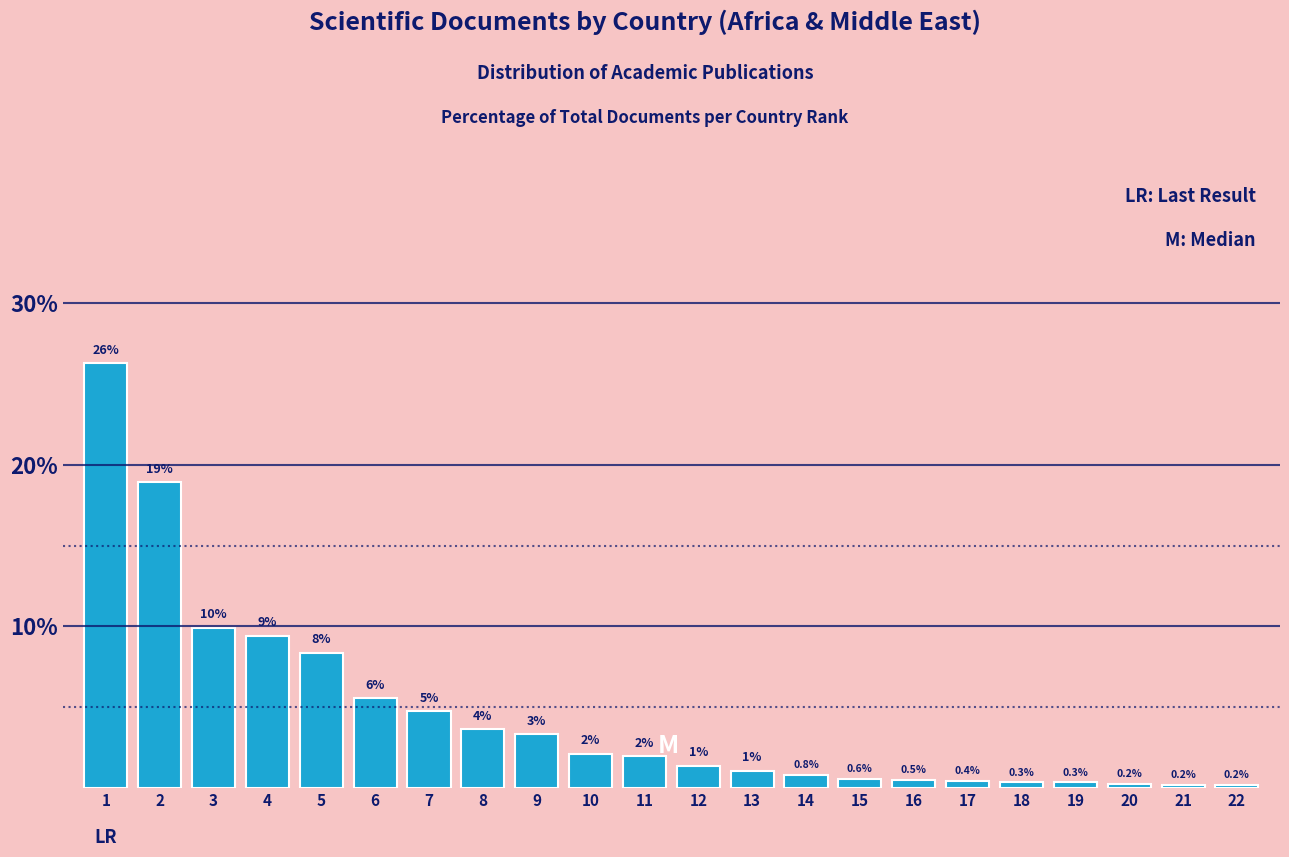

The chart shows a value of 8.4 at 5. True or false?

True